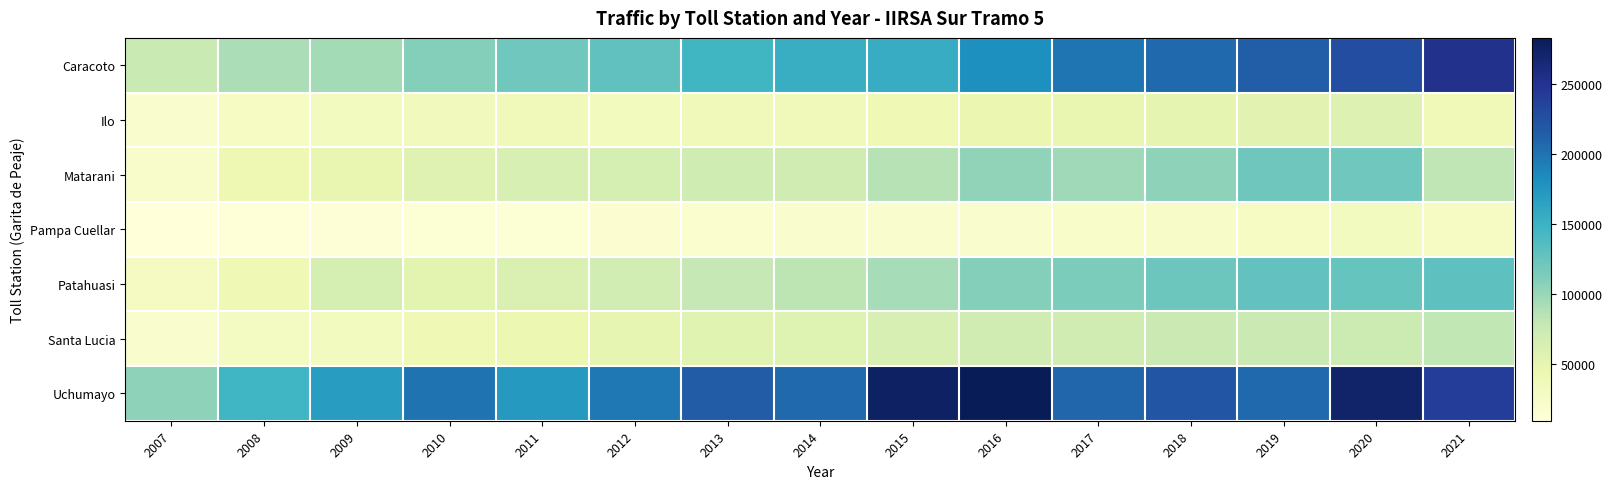

Count the number of categories in the chart.

15